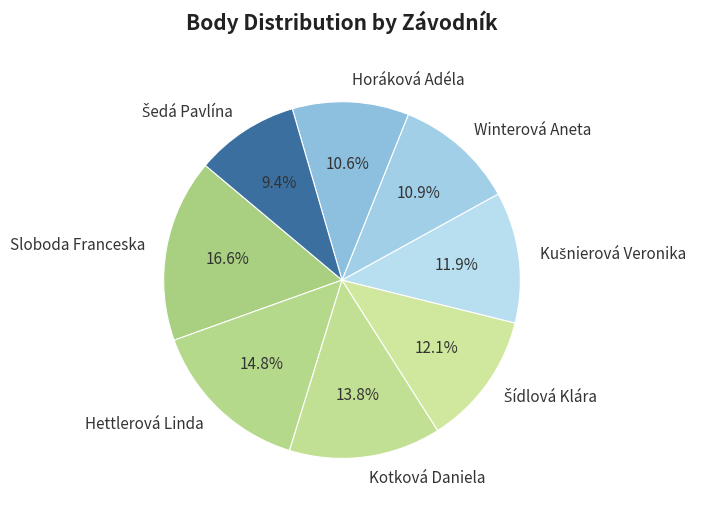

Is there any slice that represents more than half of the pie?

No